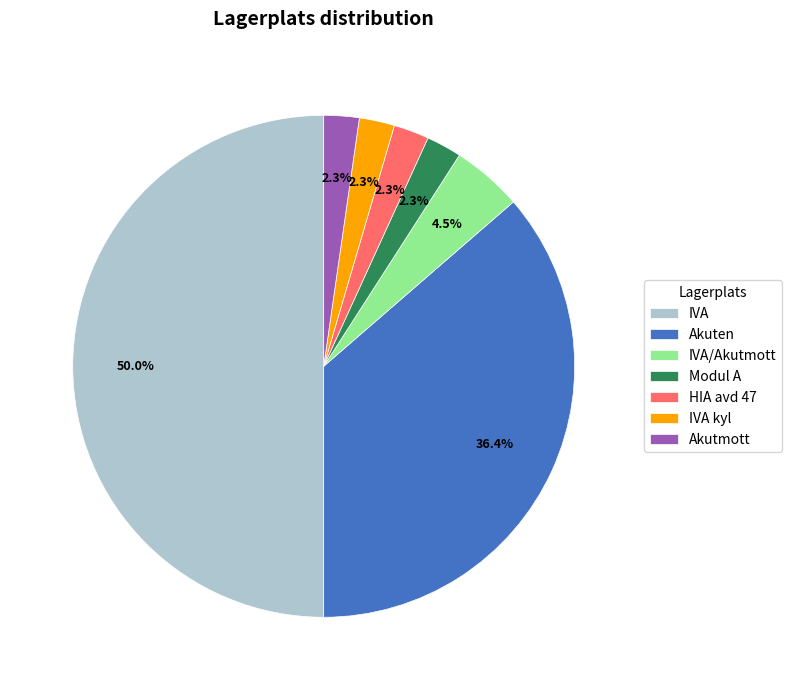

To the nearest percent, what portion does Akutmott represent?

2%